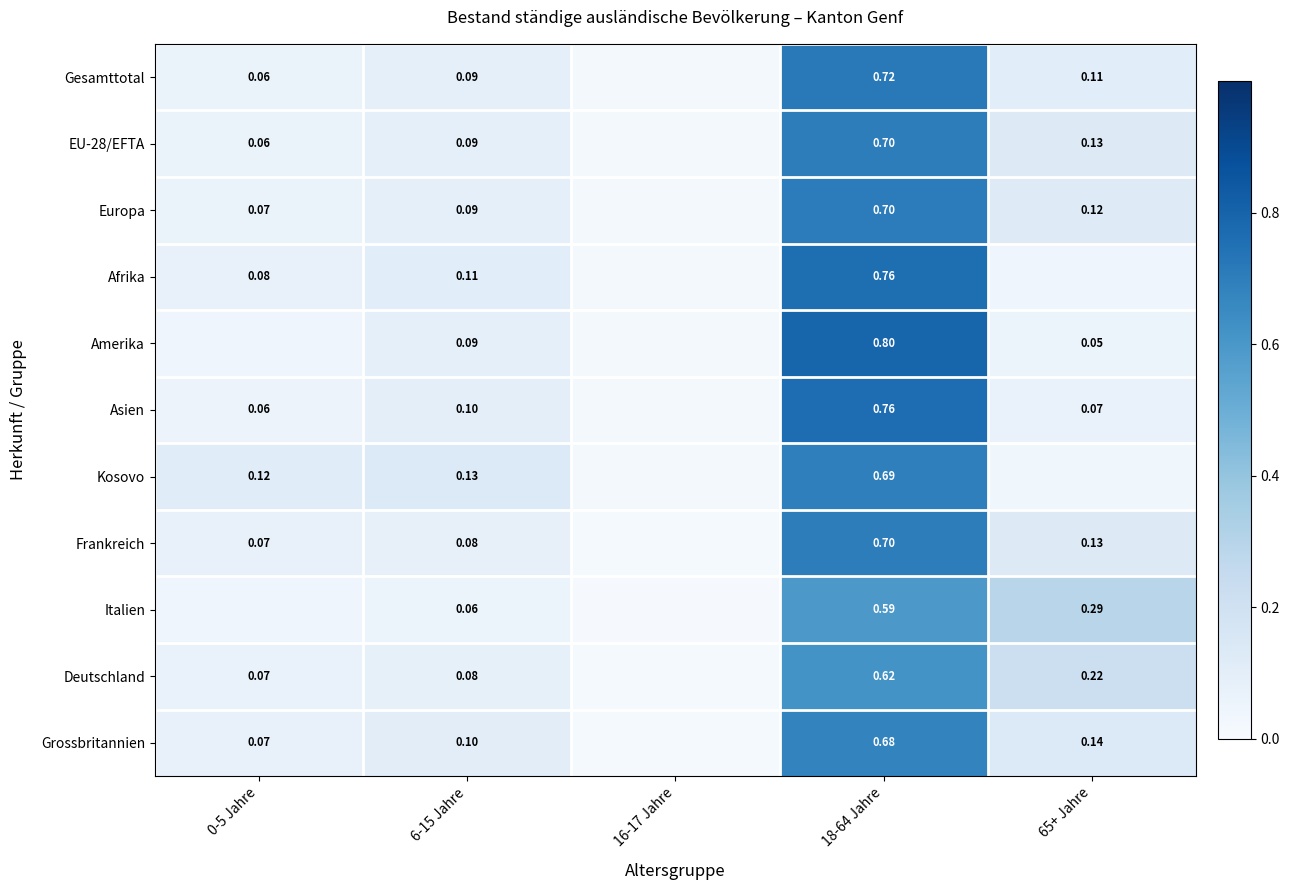

Between 6-15 Jahre and 18-64 Jahre, which series saw the biggest shift?

Amerika